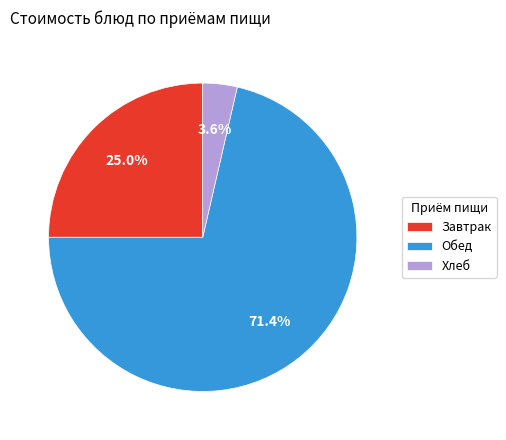

Is there a majority slice in this chart?

Yes